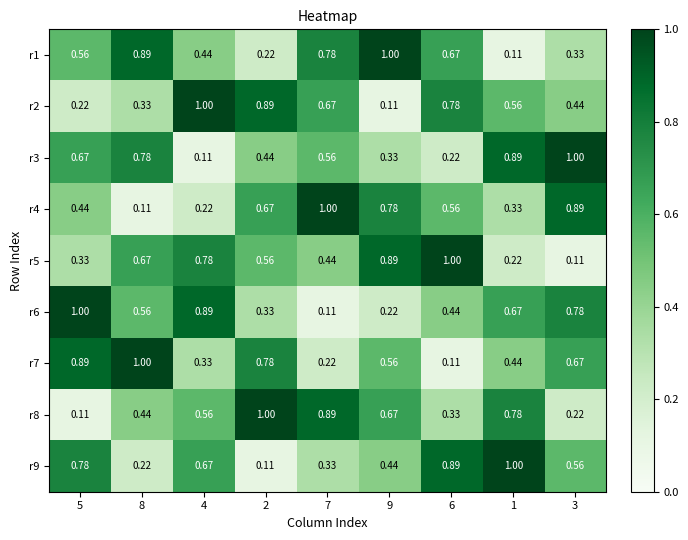

Is the value of r9 at 9 greater than the value of r4 at 7?

No